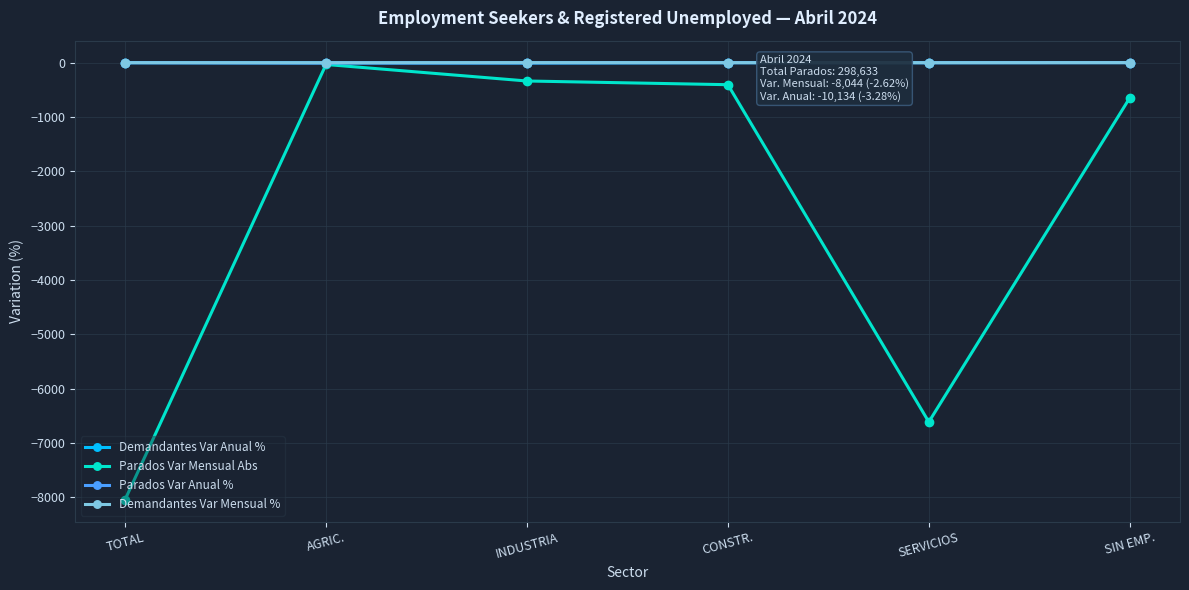

True or false: Parados Var Mensual Abs has more than 2 points higher than both neighbors.

False